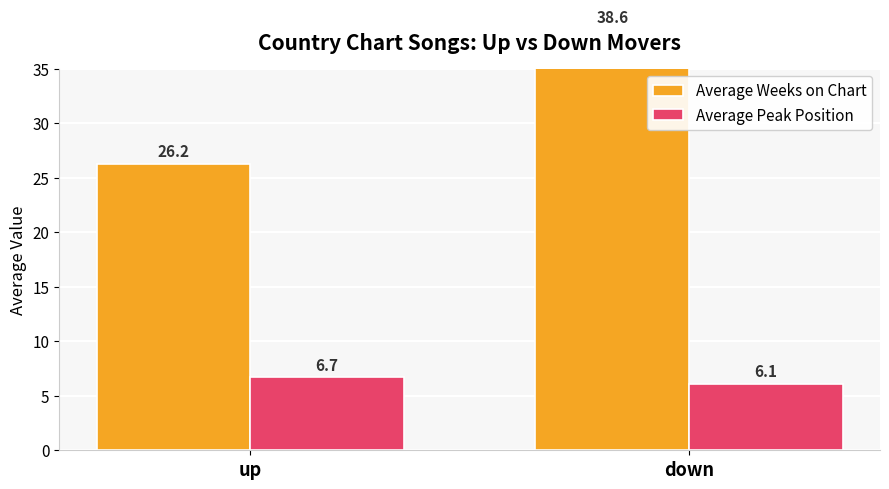

The Average Weeks on Chart series shows 26.2 at up. True or false?

True